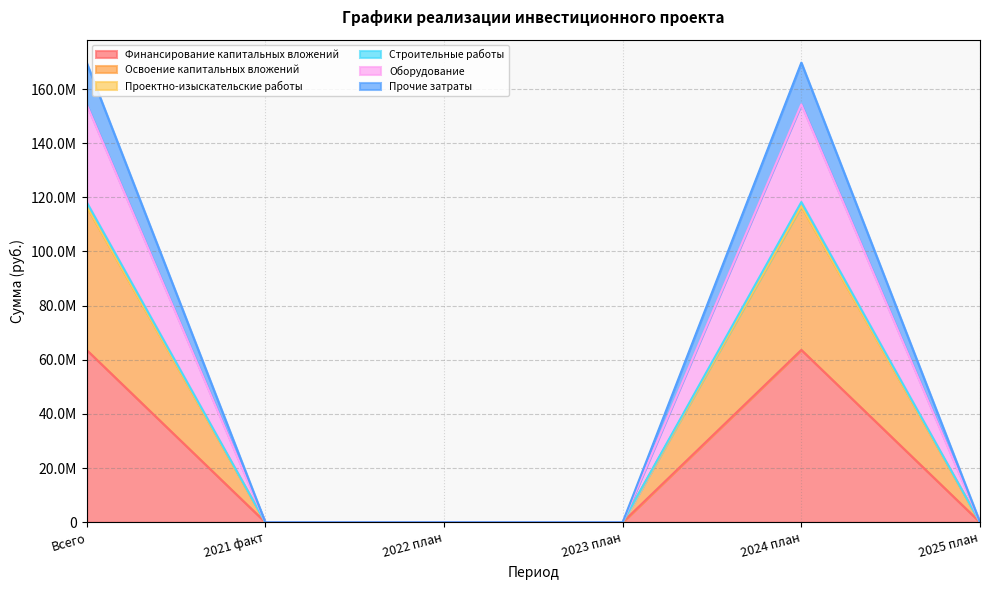

Which category has the lowest value in the Строительные работы series?

2021 факт